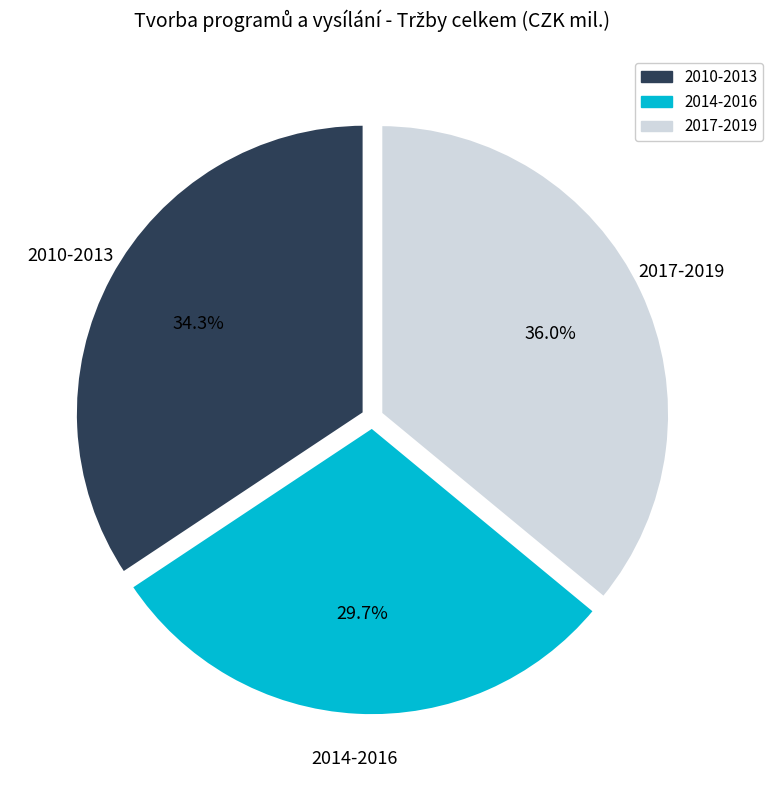

Is there any slice that represents more than half of the pie?

No